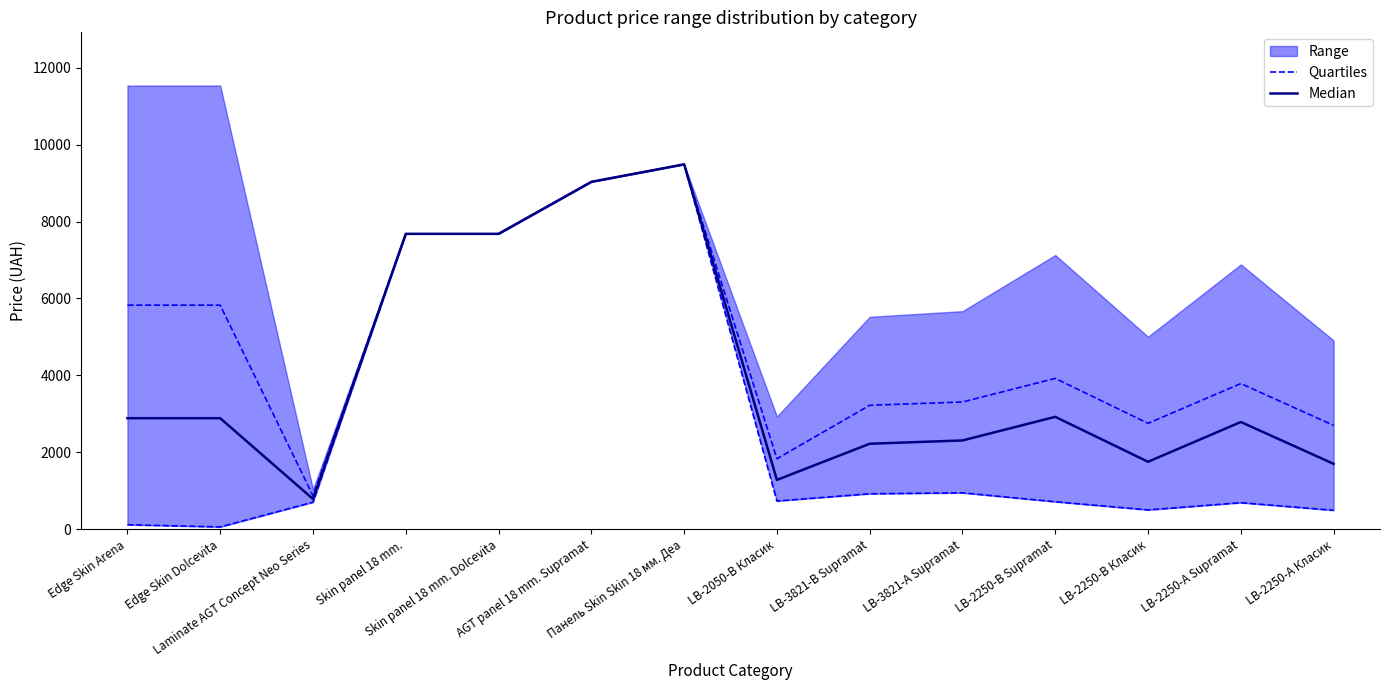

Rank the series at Laminate AGT Concept Neo Series from lowest to highest value.

Quartiles, Median